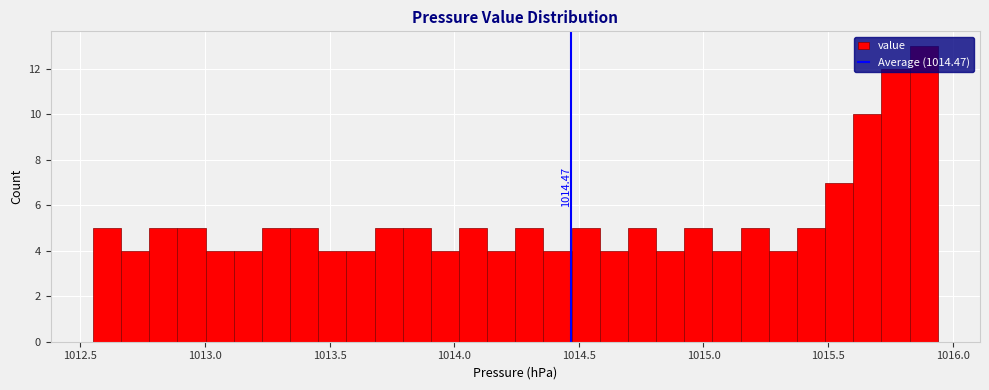

Around what value on the x-axis is the tallest bar? Give the approximate position of its centre, as read against the axis.

1015.90